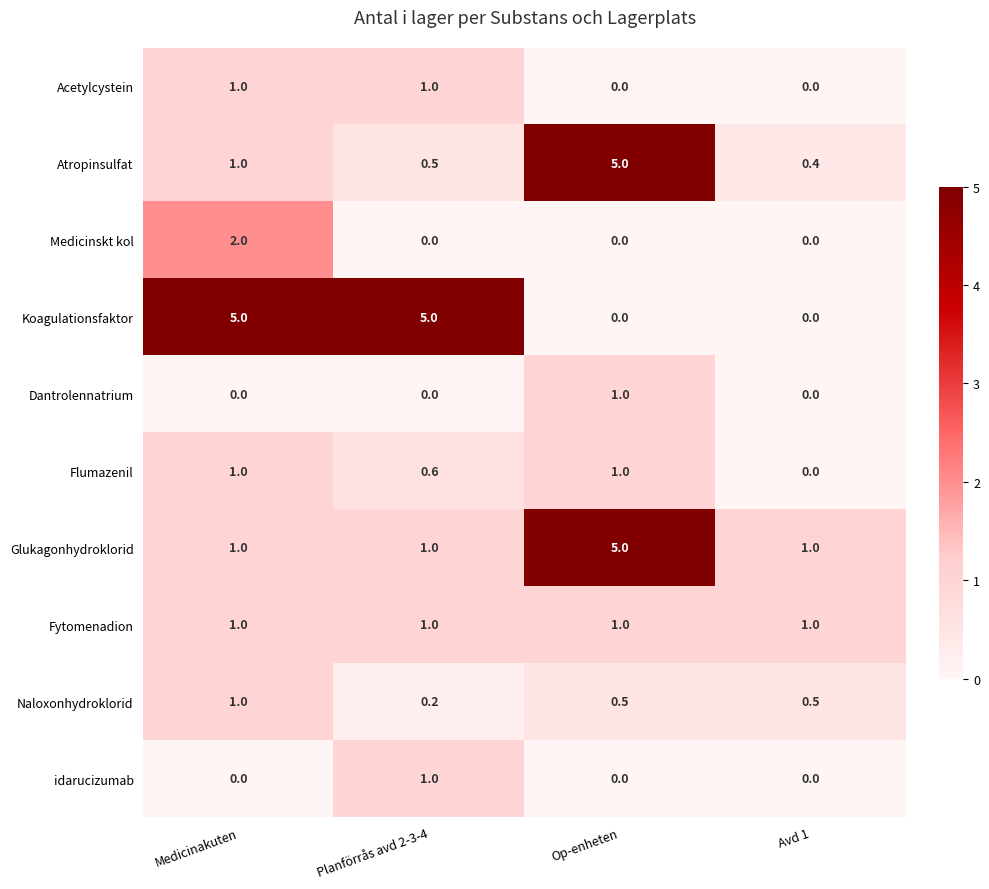

At which category is the sum across all series the highest?

Op-enheten